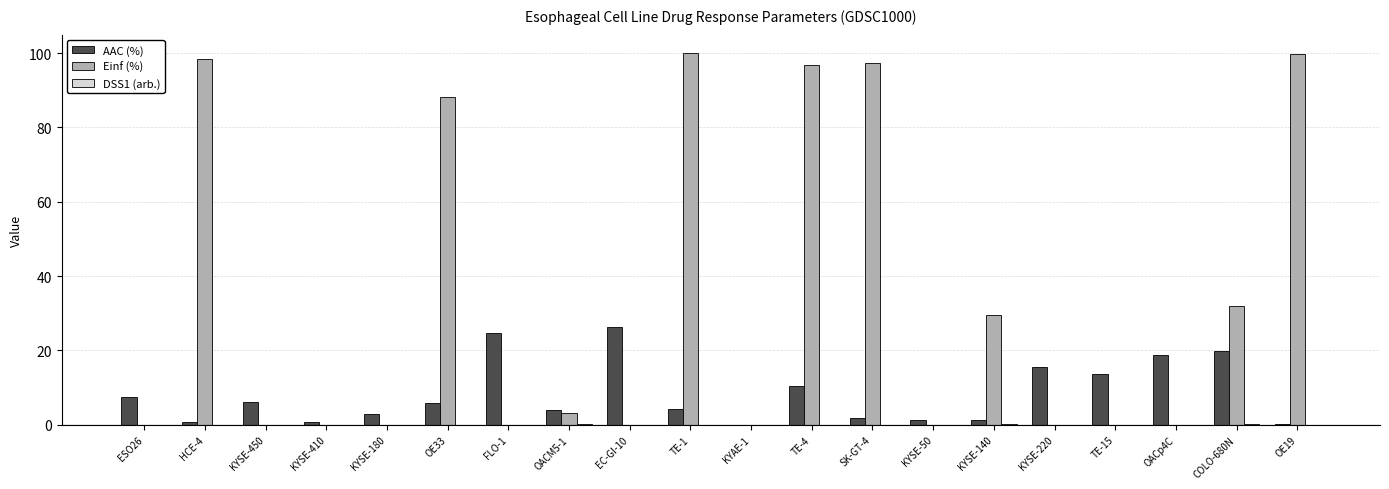

Which series changed the most between OE33 and KYSE-50?

Einf (%)